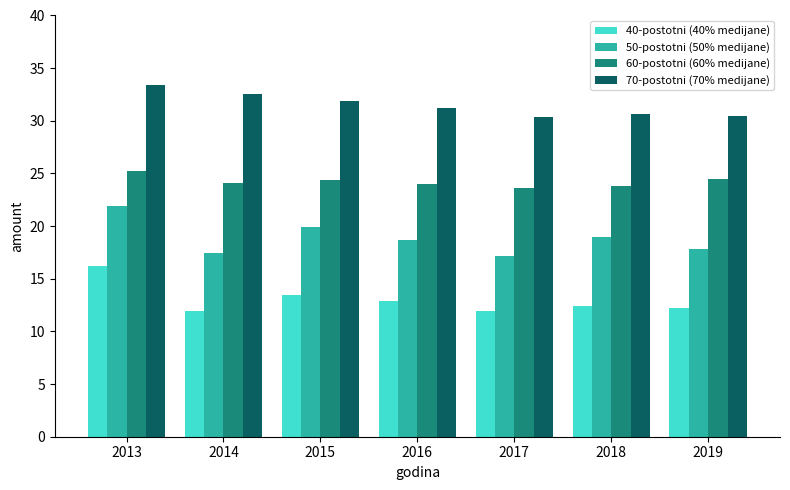

Rank the series at 2016 from lowest to highest value.

40-postotni (40% medijane), 50-postotni (50% medijane), 60-postotni (60% medijane), 70-postotni (70% medijane)